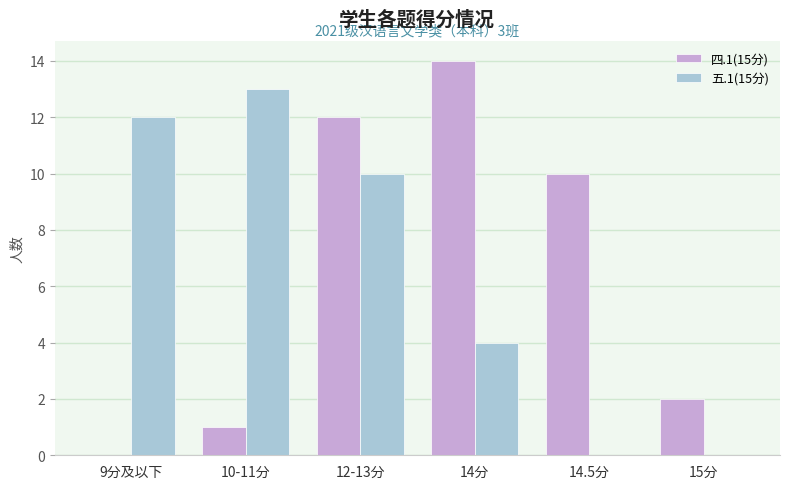

Reading left to right, extract all data points from this chart.

四.1(15分): 9分及以下=0	10-11分=1	12-13分=12	14分=14	14.5分=10	15分=2
五.1(15分): 9分及以下=12	10-11分=13	12-13分=10	14分=4	14.5分=0	15分=0